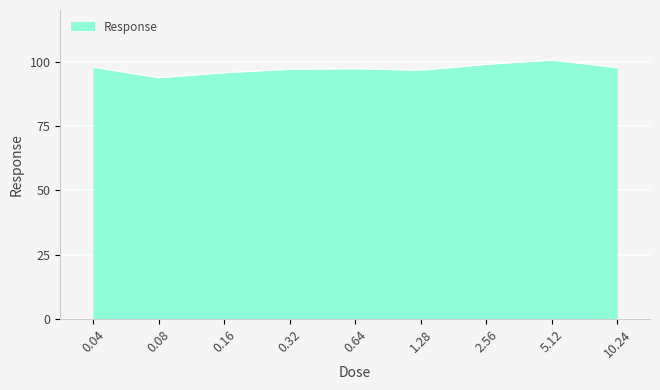

What is the maximum value shown in the chart?

100.6